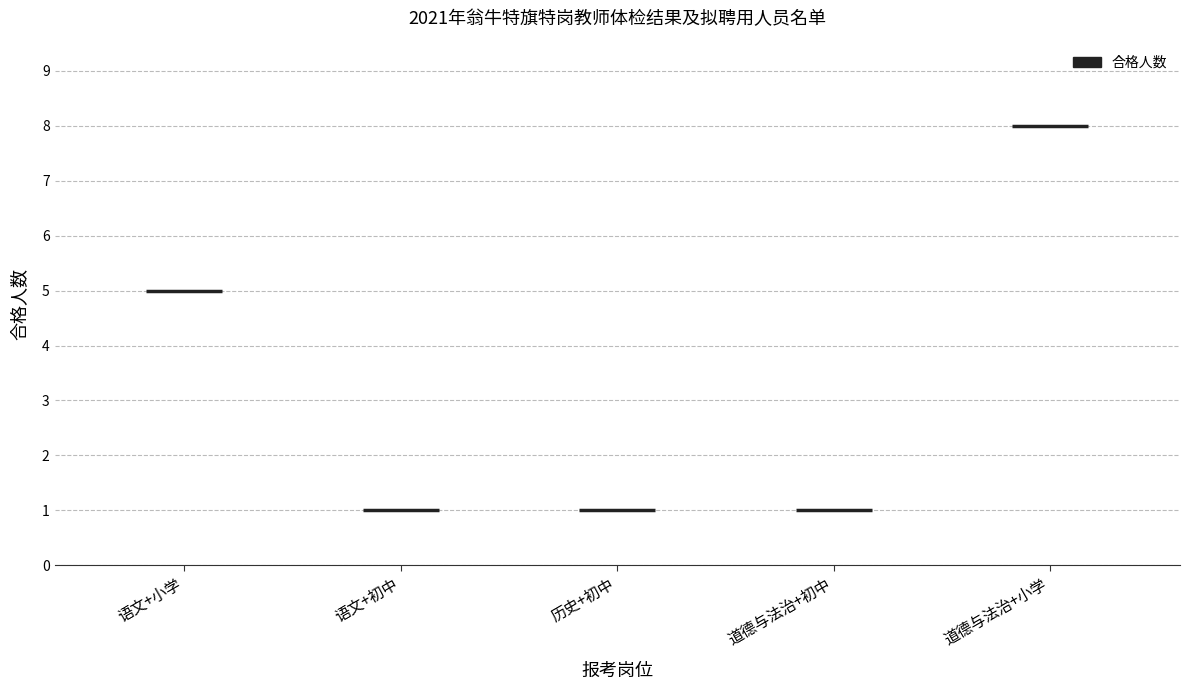

Reading right to left, list all the values displayed in this chart.

道德与法治+小学=8	道德与法治+初中=1	历史+初中=1	语文+初中=1	语文+小学=5